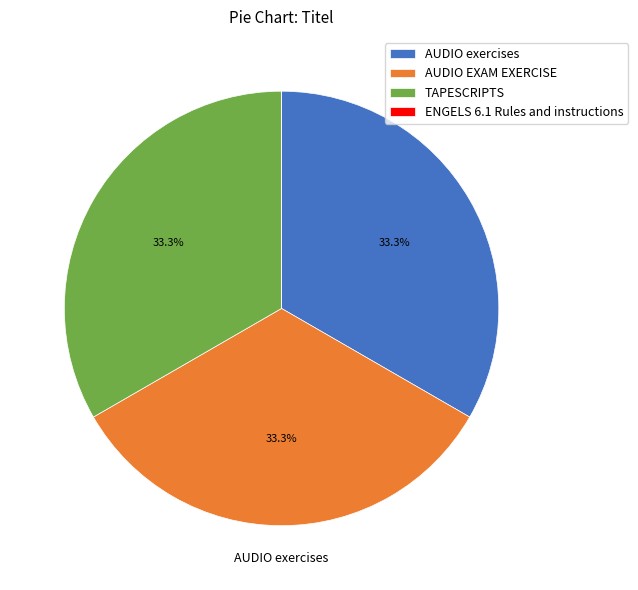

To the nearest percent, what portion does TAPESCRIPTS represent?

33%